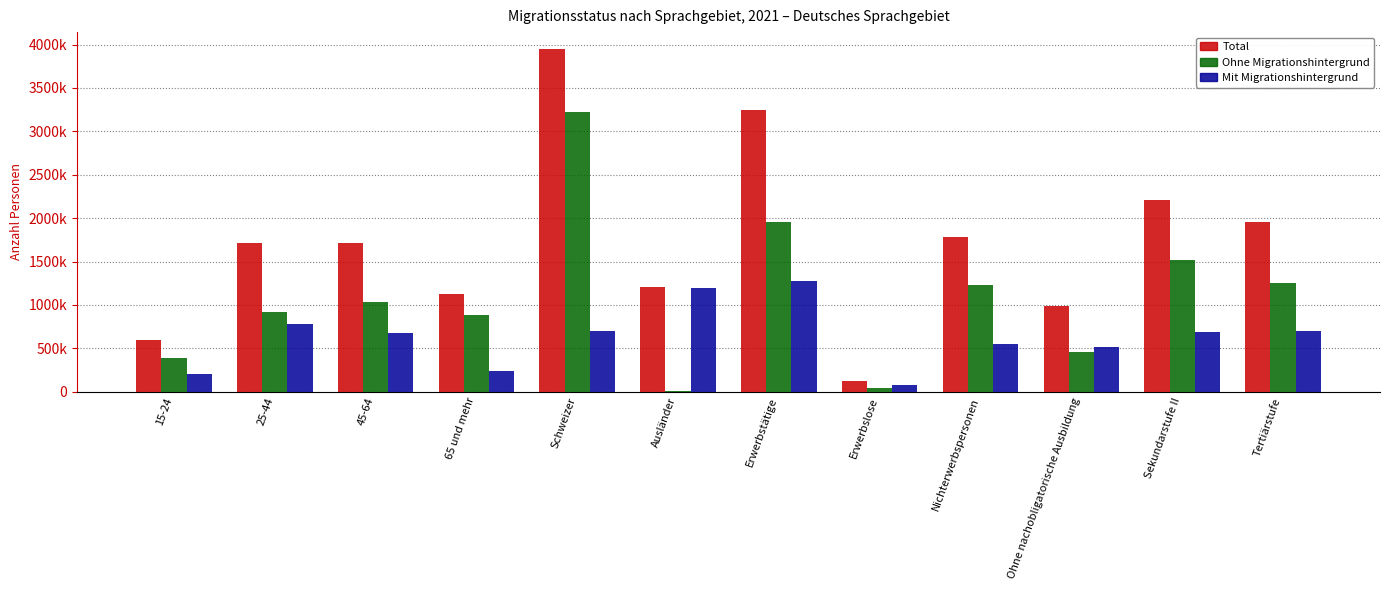

True or false: Total has a value of 124335 at Erwerbslose.

True